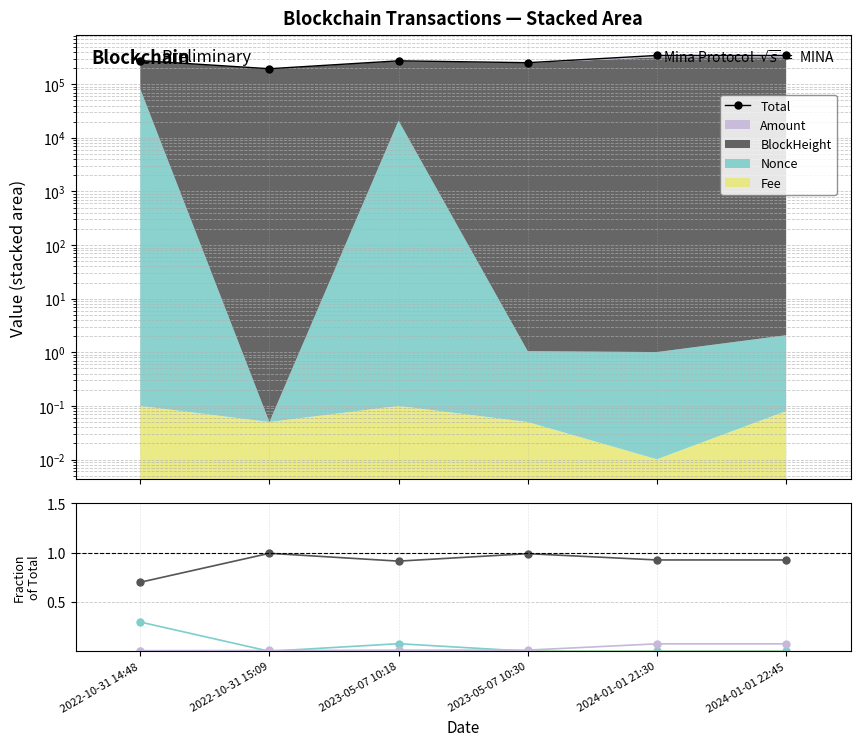

At which category does Nonce reach its first local peak?

2023-05-07 10:18